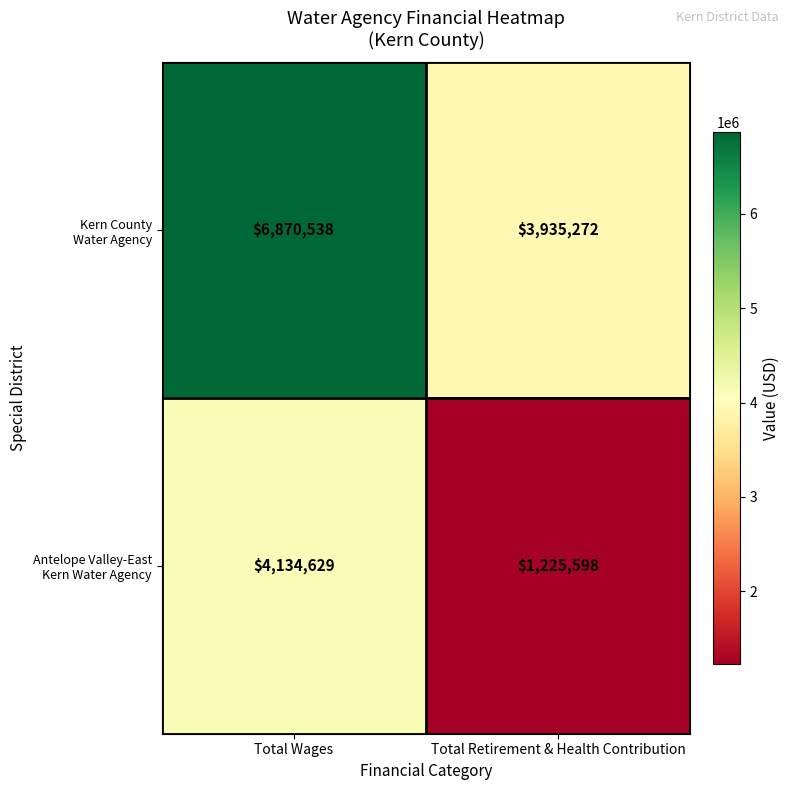

What is the spread (max minus min) of values at Total Retirement & Health Contribution?

2709674